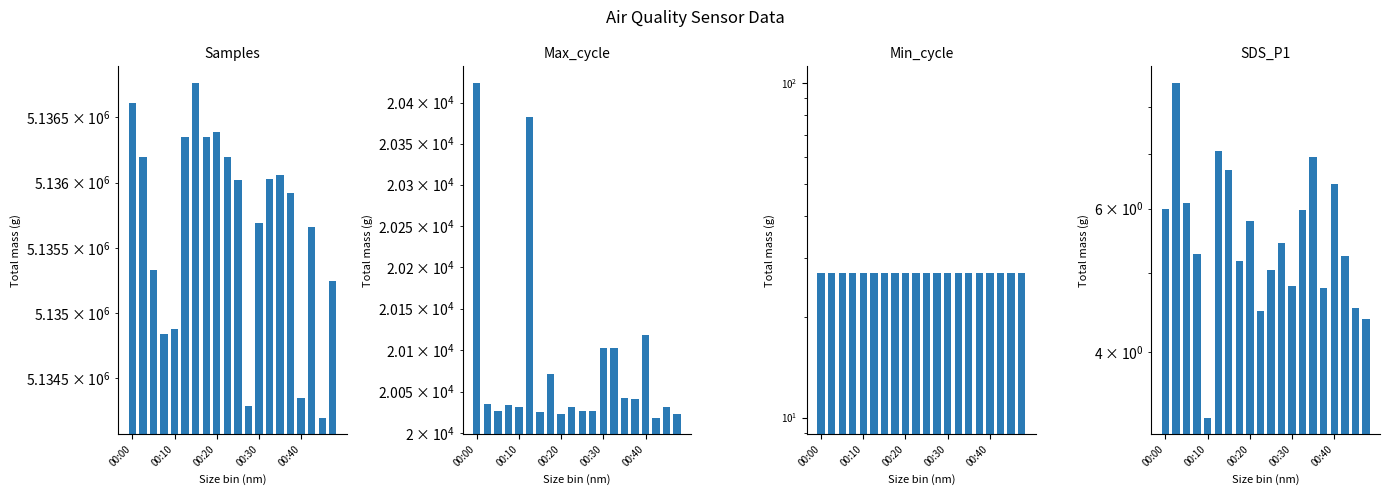

At which category is the sum across all series the highest?

00:00